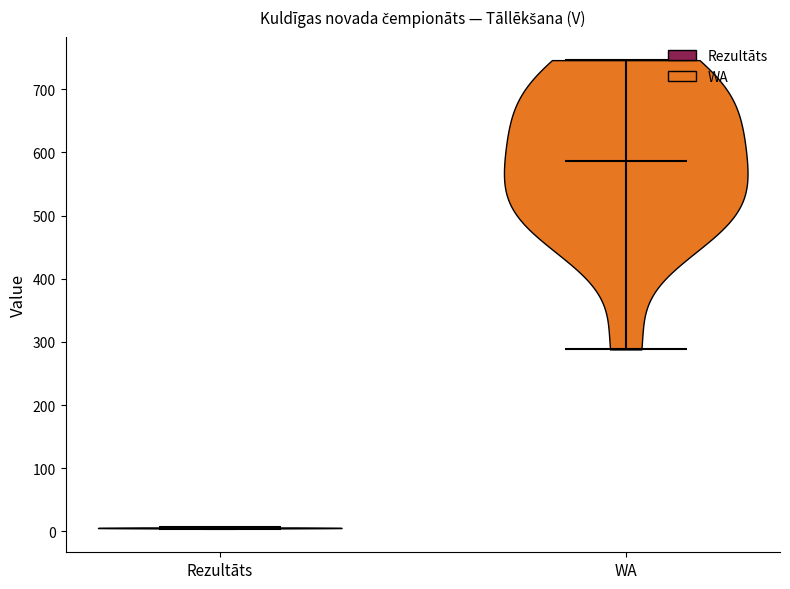

Reading left to right, read every violin against the y-axis: where its median line is, and the lowest and highest points it reaches. The values are not printed on the chart, so give them approximately, as read against the axis.

Rezultāts: median line 10, lowest point 0, highest point 10
WA: median line 590, lowest point 290, highest point 750